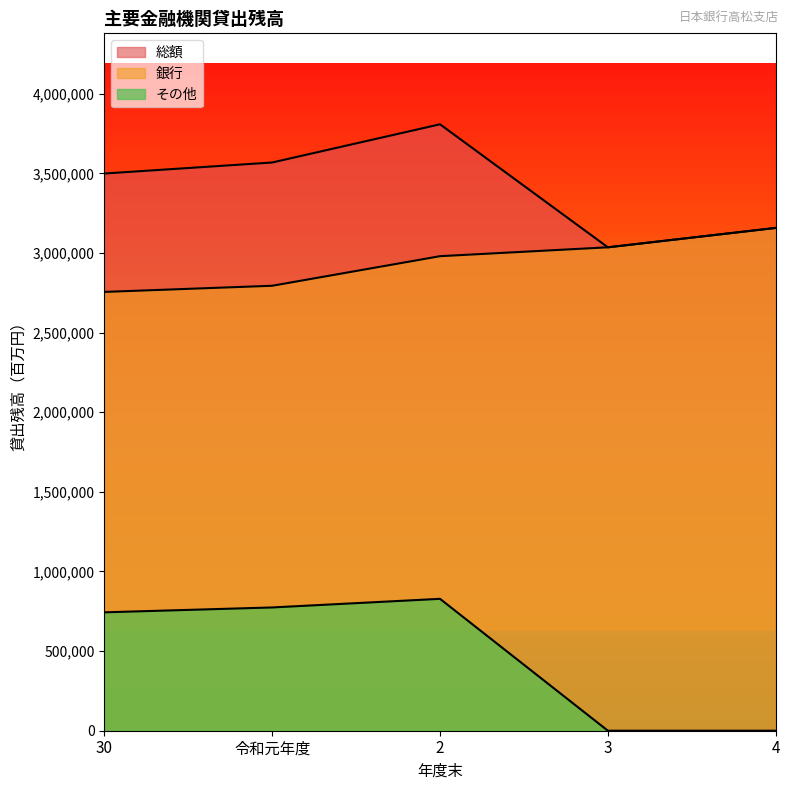

Reading left to right, list all the values displayed in this chart.

総額: 3499103	3568327	3808256	3035740	3157479
銀行: 2755603	2794230	2980017	3035740	3157479
その他: 743500	774097	828239	0	0